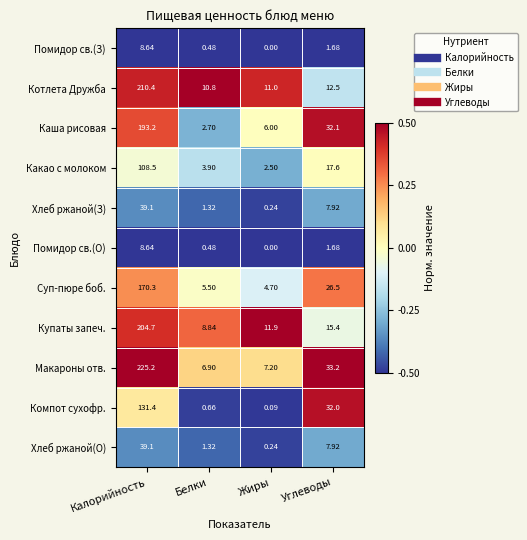

Which series has the widest spread of values?

Макароны отв.